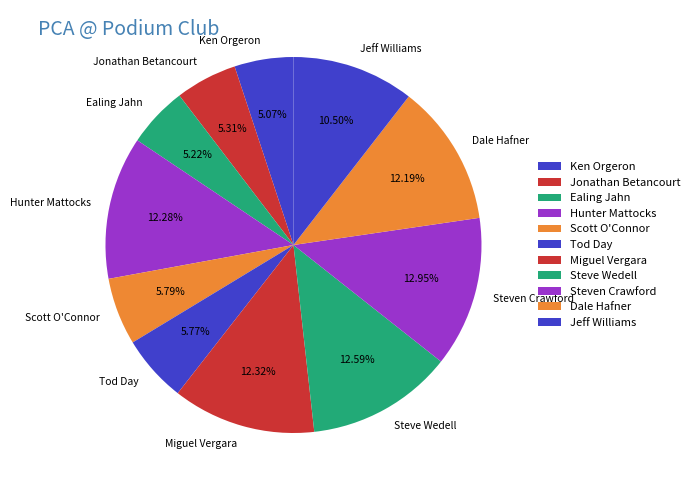

To the nearest percent, what portion does Scott O'Connor represent?

6%